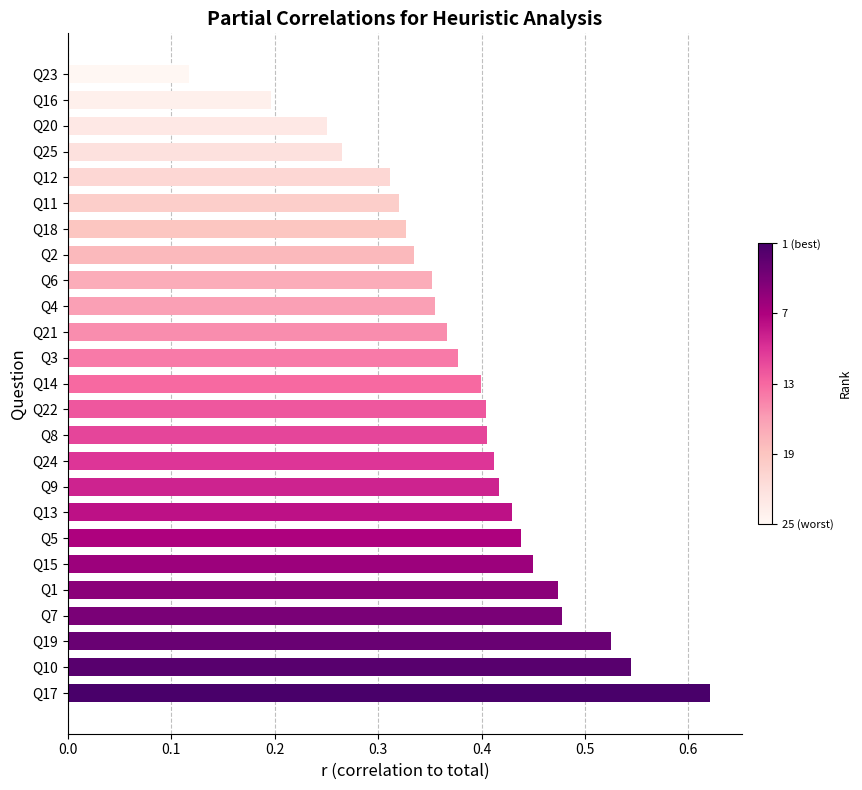

At which category does the chart reach its peak across all series?

Q17